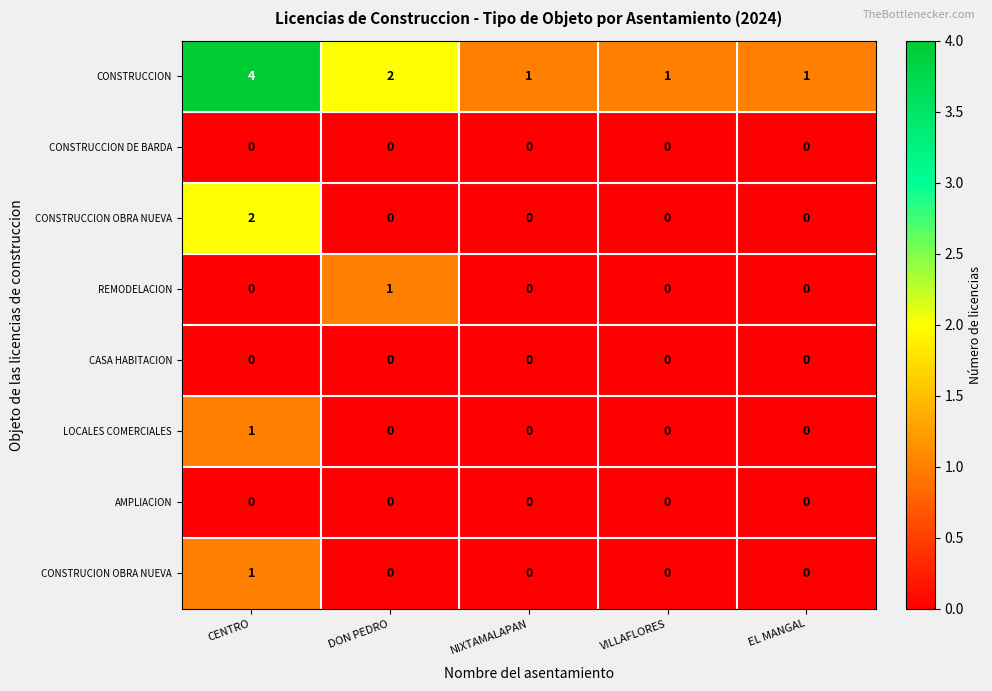

True or false: REMODELACION has a value of 0 at EL MANGAL.

True